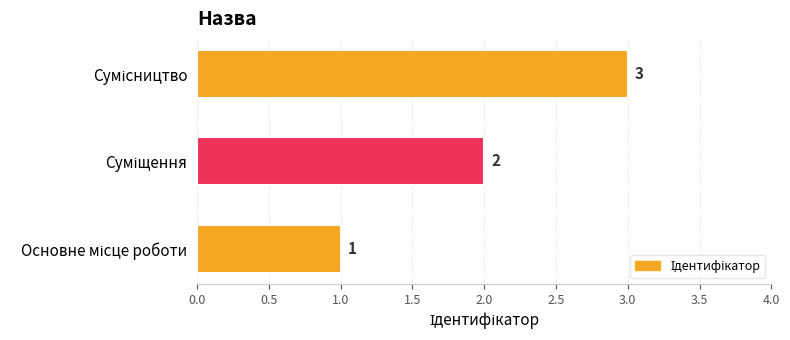

What is the minimum value shown in the chart?

1